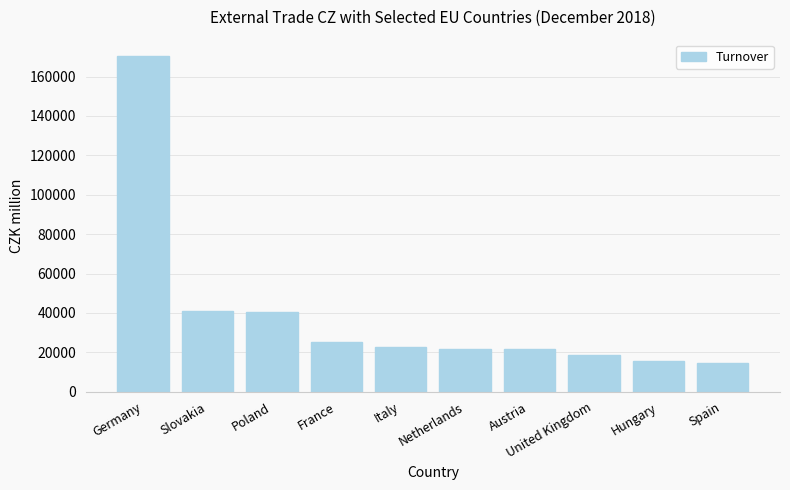

What is the sum of all values?

391420